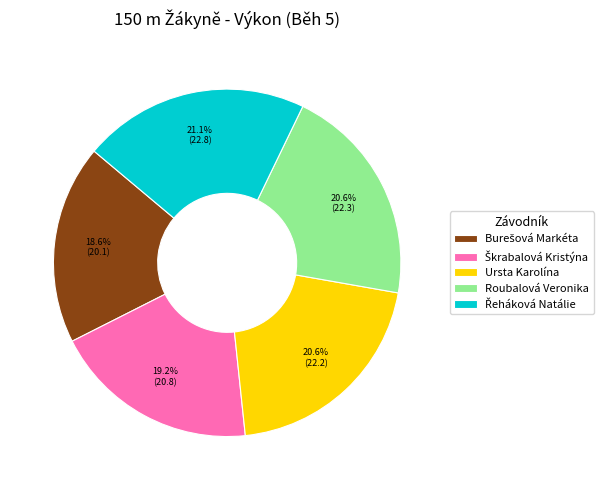

What percentage is NOT represented by Ursta Karolína?

79.4%